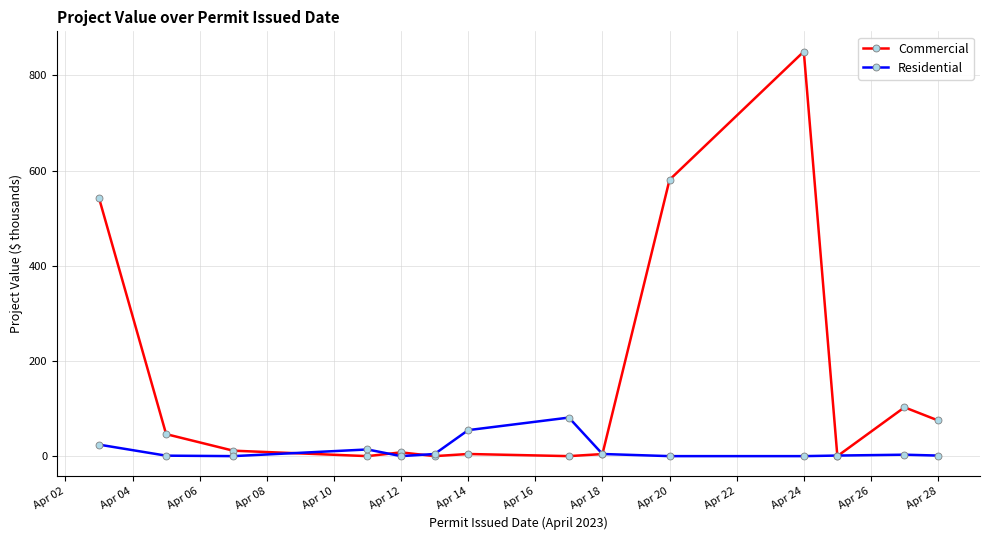

Rank the series by their maximum value, from lowest to highest.

Residential, Commercial